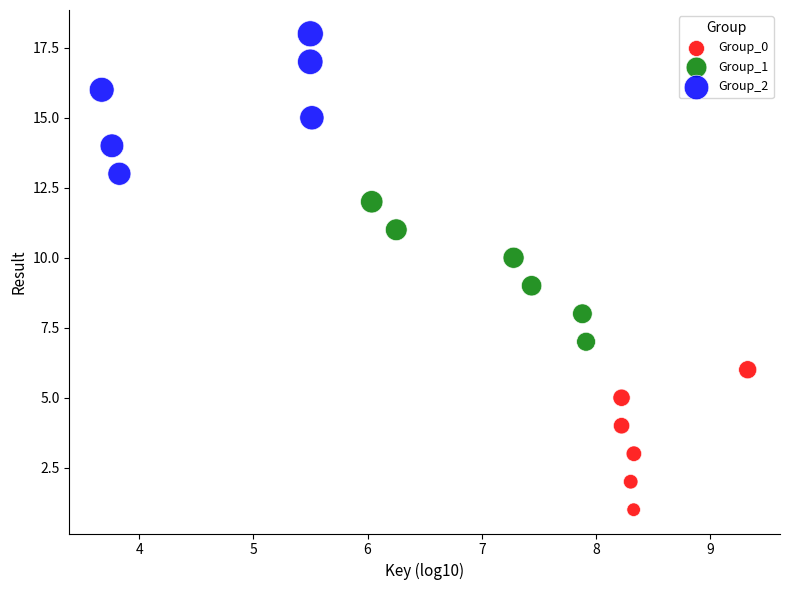

Which series reaches the minimum Y coordinate?

Group_0